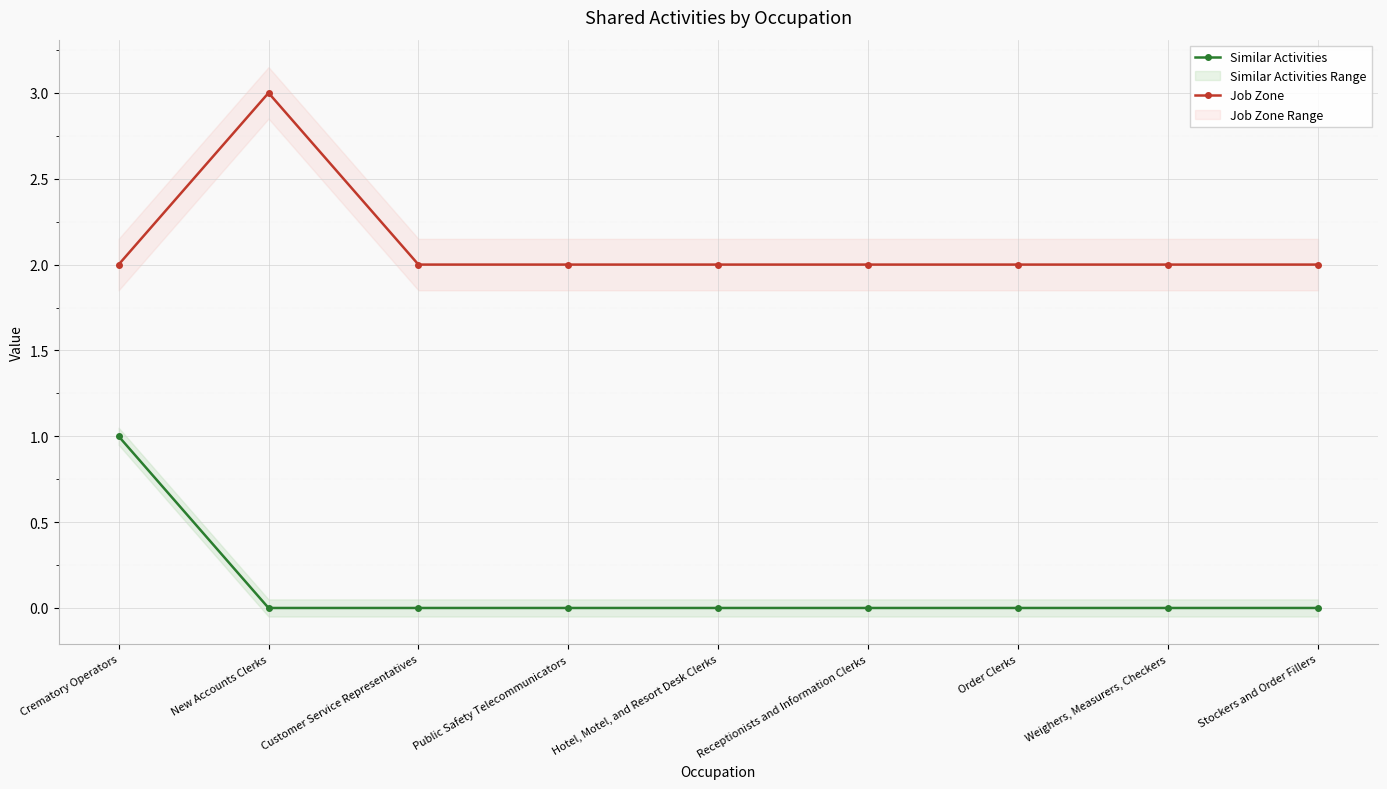

Reading right to left, what are all the values shown in this chart?

Similar Activities: Stockers and Order Fillers=0	Weighers, Measurers, Checkers=0	Order Clerks=0	Receptionists and Information Clerks=0	Hotel, Motel, and Resort Desk Clerks=0	Public Safety Telecommunicators=0	Customer Service Representatives=0	New Accounts Clerks=0	Crematory Operators=1
Job Zone: Stockers and Order Fillers=2	Weighers, Measurers, Checkers=2	Order Clerks=2	Receptionists and Information Clerks=2	Hotel, Motel, and Resort Desk Clerks=2	Public Safety Telecommunicators=2	Customer Service Representatives=2	New Accounts Clerks=3	Crematory Operators=2